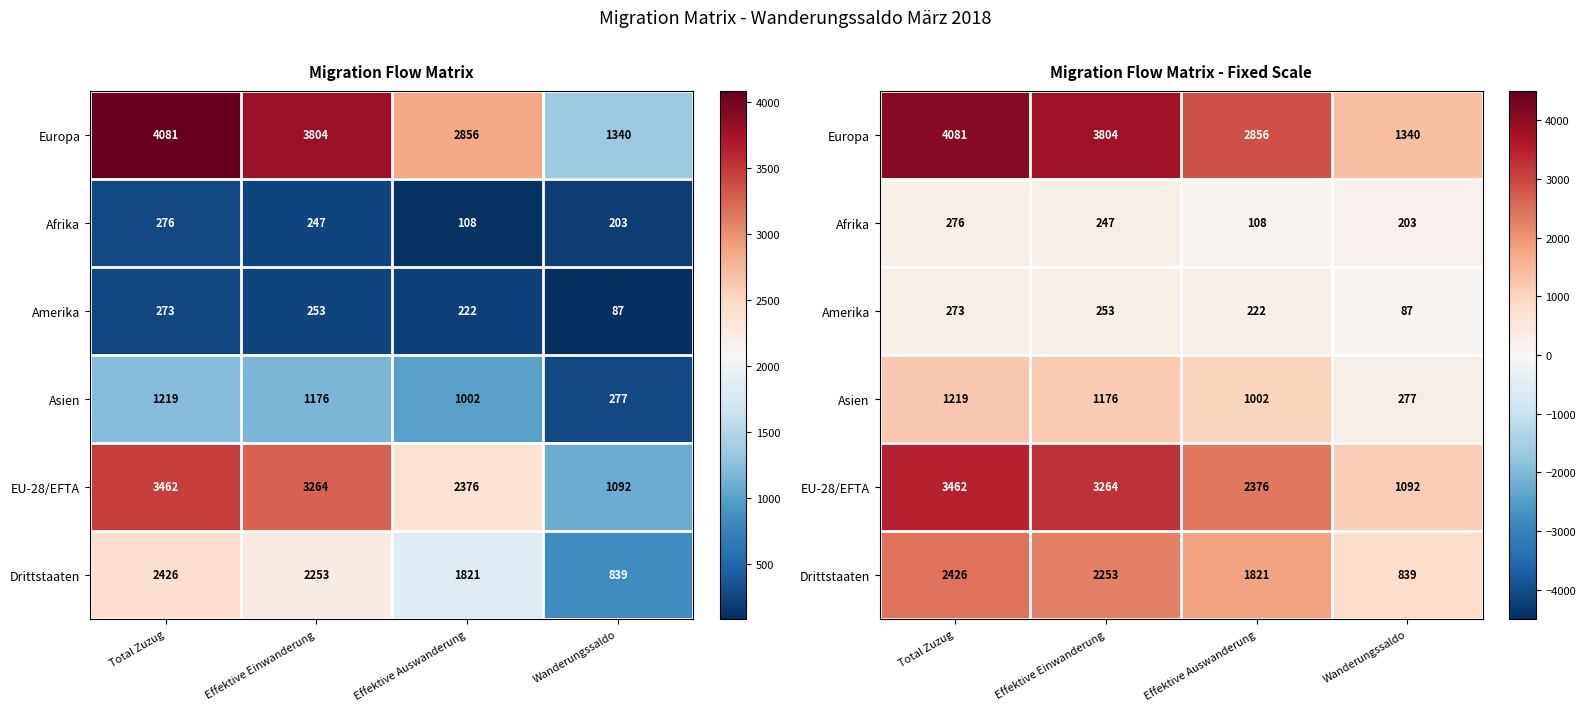

Is the value of Europa at Effektive Einwanderung greater than the value of Afrika at Effektive Einwanderung?

Yes